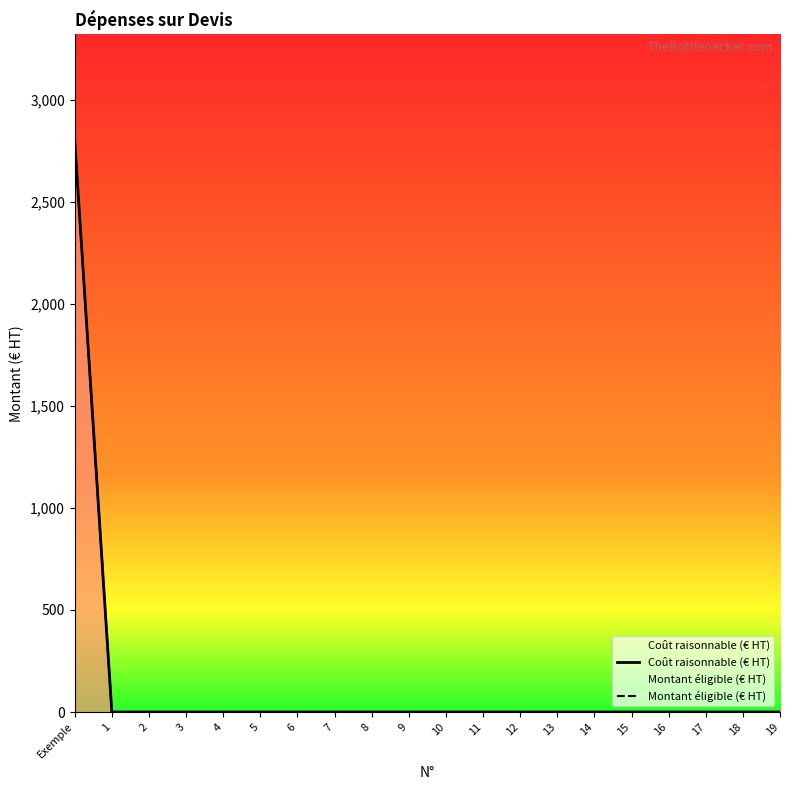

The Coût raisonnable (€ HT) series shows 0 at 15. True or false?

True